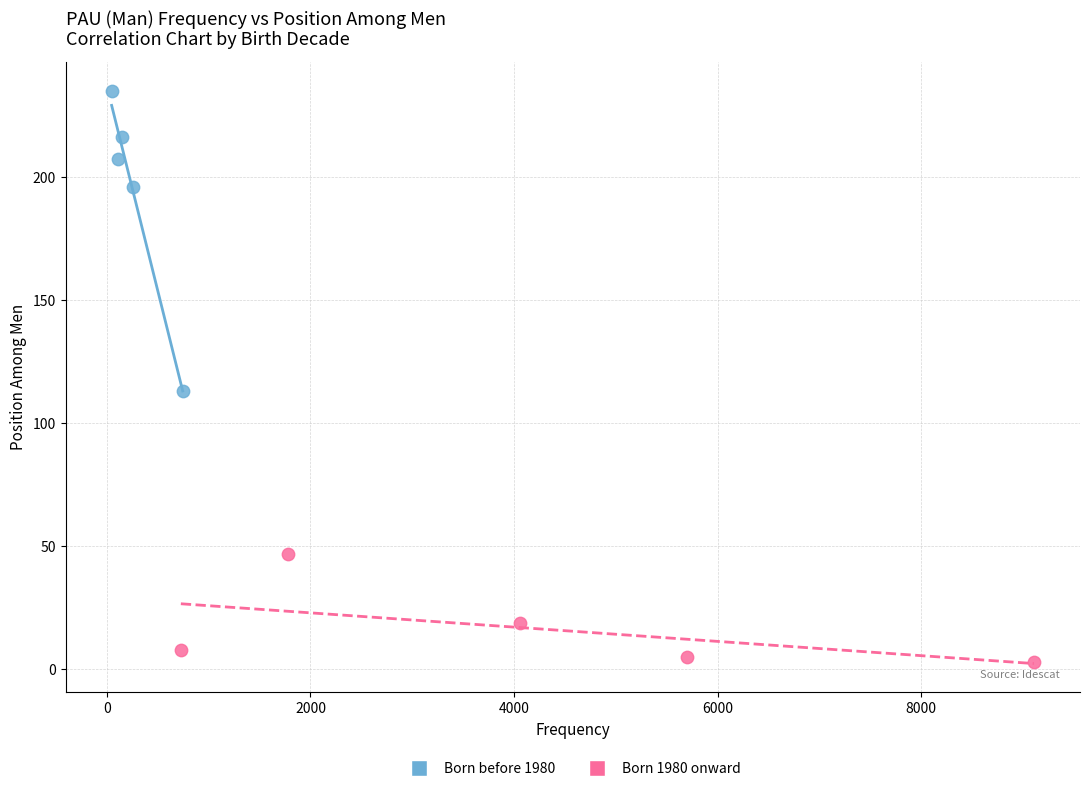

Which series reaches the maximum Y coordinate?

Born before 1980